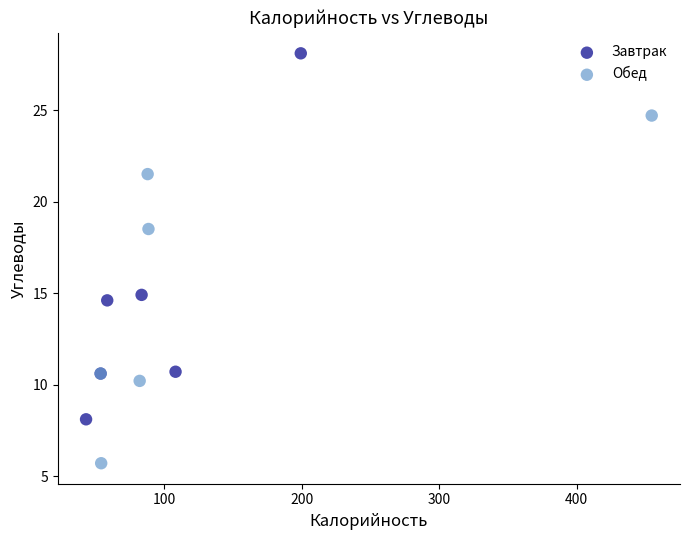

Which series contains the lowest Y value?

Обед